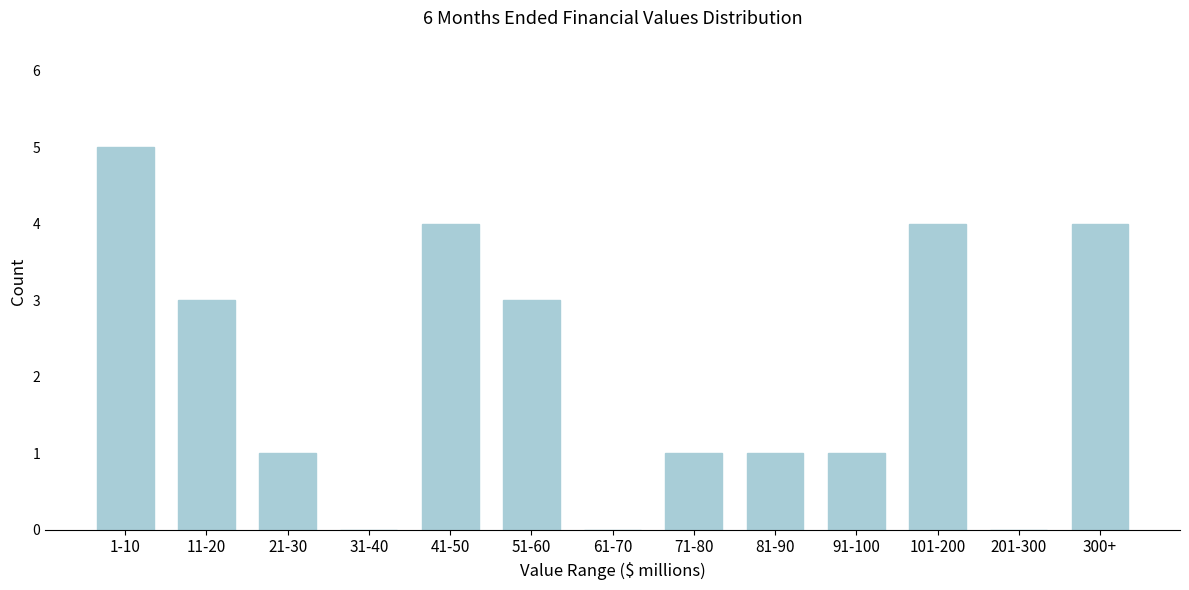

Reading left to right, transcribe all the data shown in this chart.

1-10=5	11-20=3	21-30=1	31-40=0	41-50=4	51-60=3	61-70=0	71-80=1	81-90=1	91-100=1	101-200=4	201-300=0	300+=4